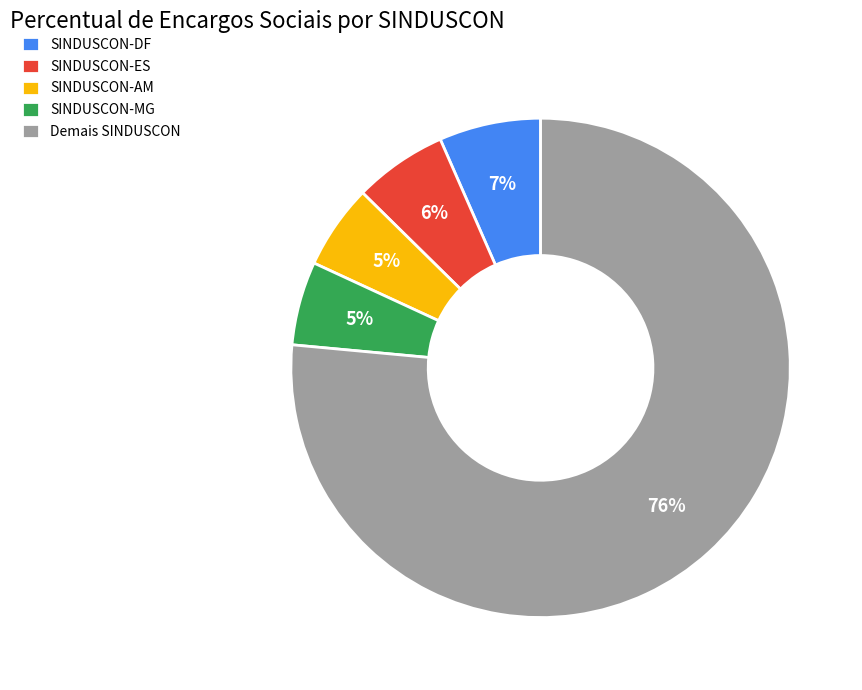

To the nearest percent, what percentage of the pie is SINDUSCON-ES?

6%